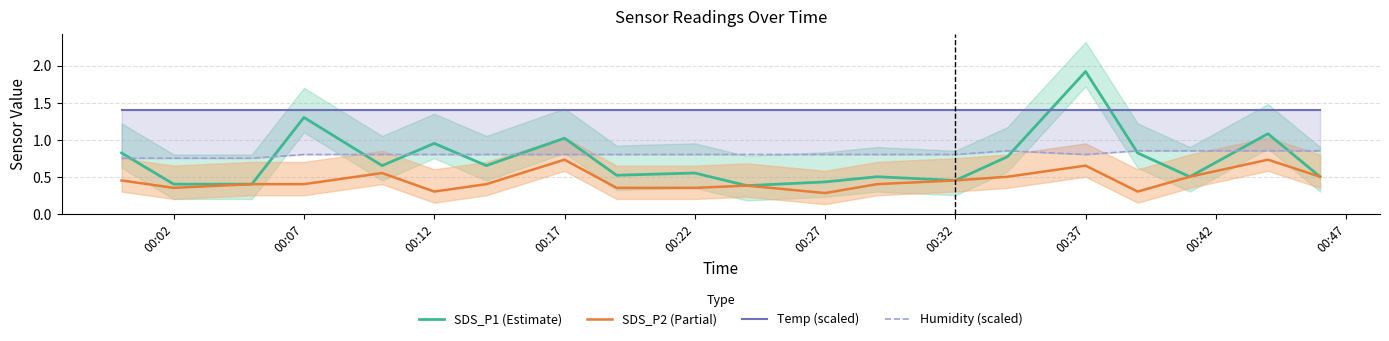

In SDS_P1 (Estimate), how many points are higher than both neighbors (excluding endpoints)?

7